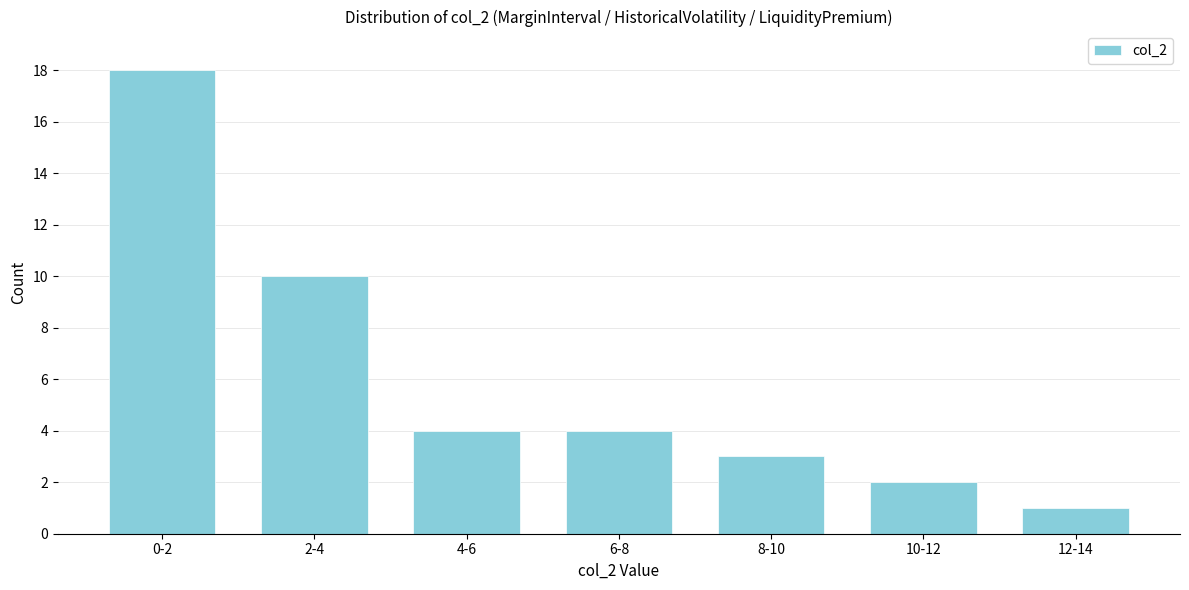

Reading right to left, transcribe all the data shown in this chart.

12-14=1	10-12=2	8-10=3	6-8=4	4-6=4	2-4=10	0-2=18